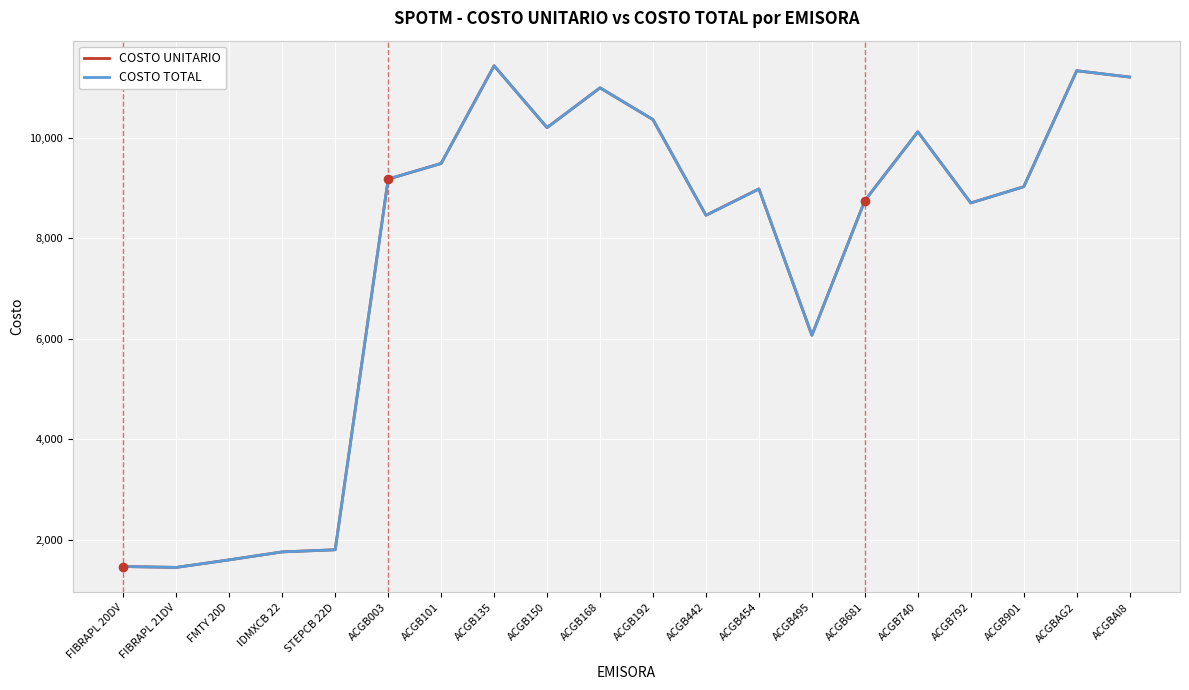

What is the smallest value displayed?

1448.3